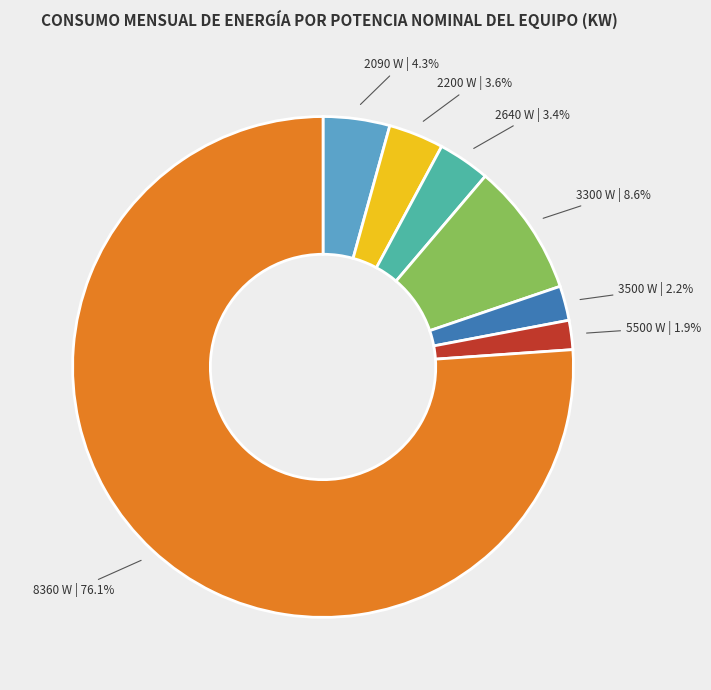

Is the sum of 3500 W and 2200 W greater than half?

No